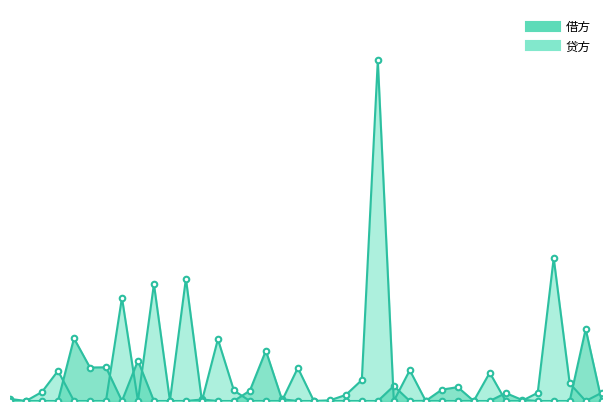

At how many categories does at least one series exceed 3113?

1